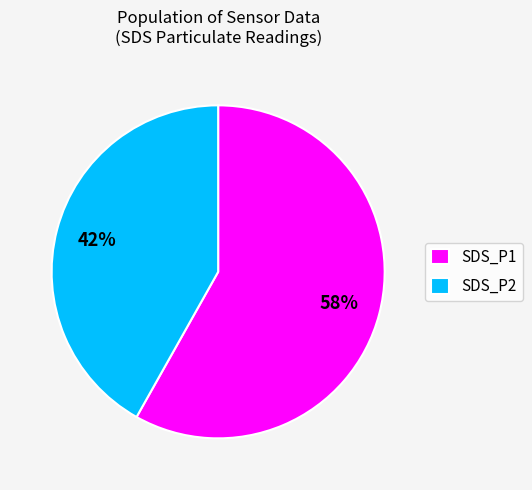

True or false: SDS_P2 accounts for 53% of the total.

False